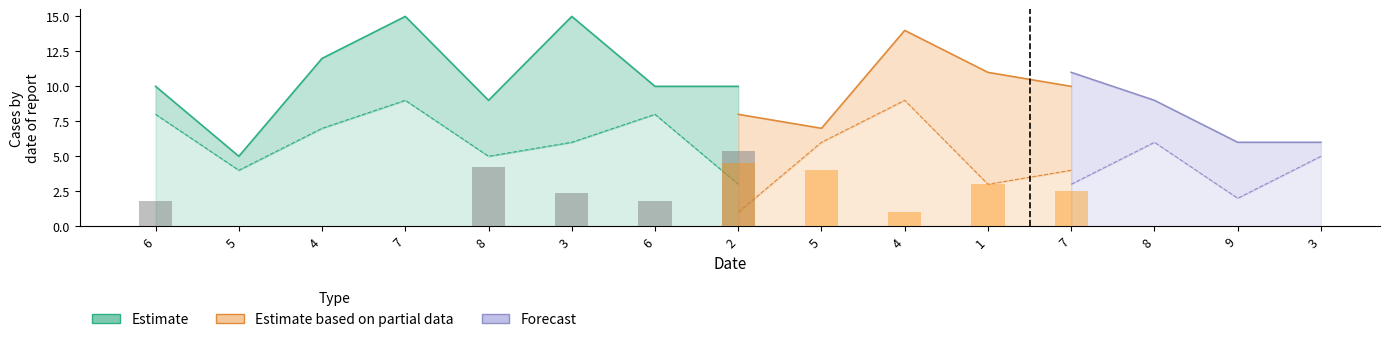

What is the spread (max minus min) of values at 7?

9